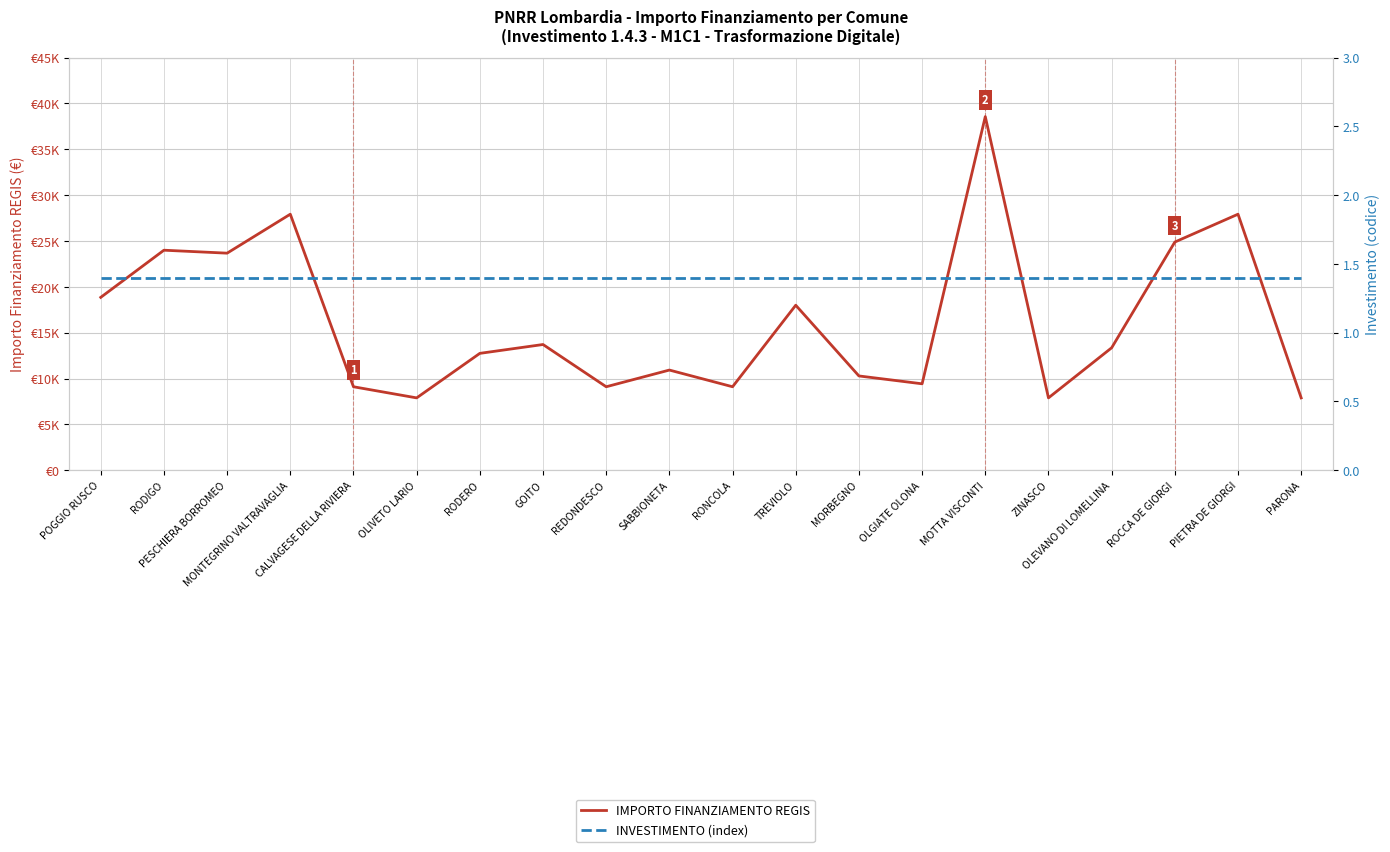

True or false: IMPORTO FINANZIAMENTO REGIS and INVESTIMENTO (index) intersect in this chart.

False